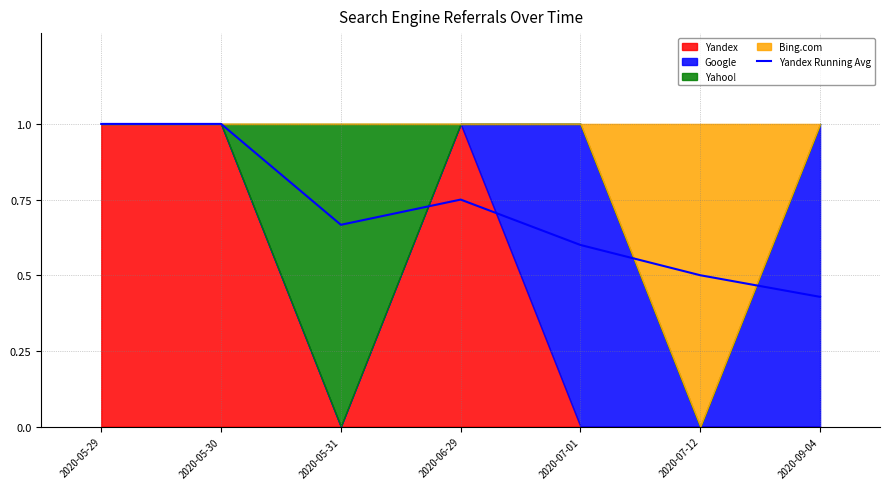

What is the change in value from 2020-05-30 to 2020-05-31?

-0.3